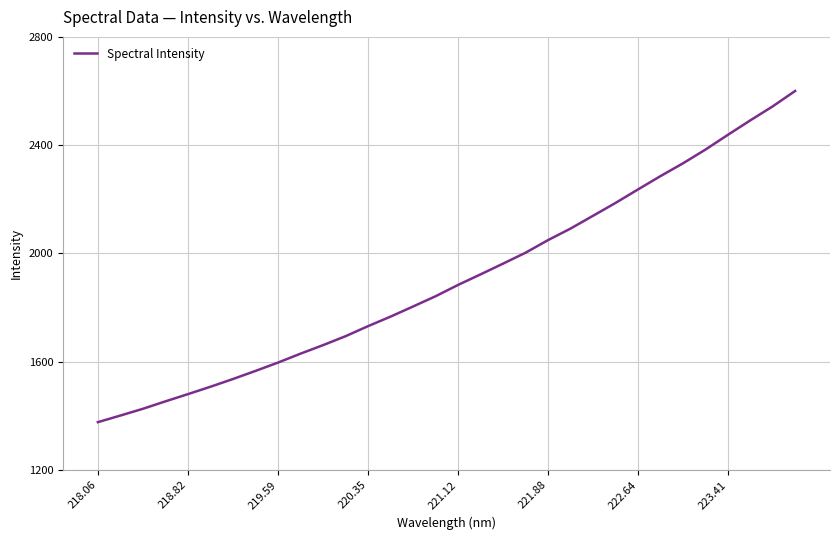

What is the minimum value shown in the chart?

1377.0